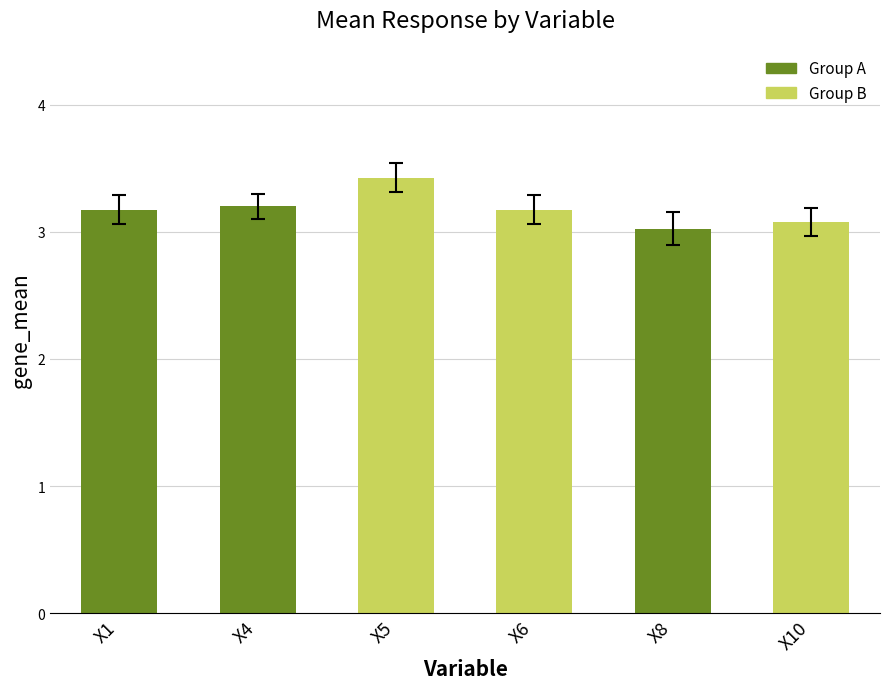

Reading right to left, what are all the values shown in this chart?

3.1	3.0	3.2	3.4	3.2	3.2